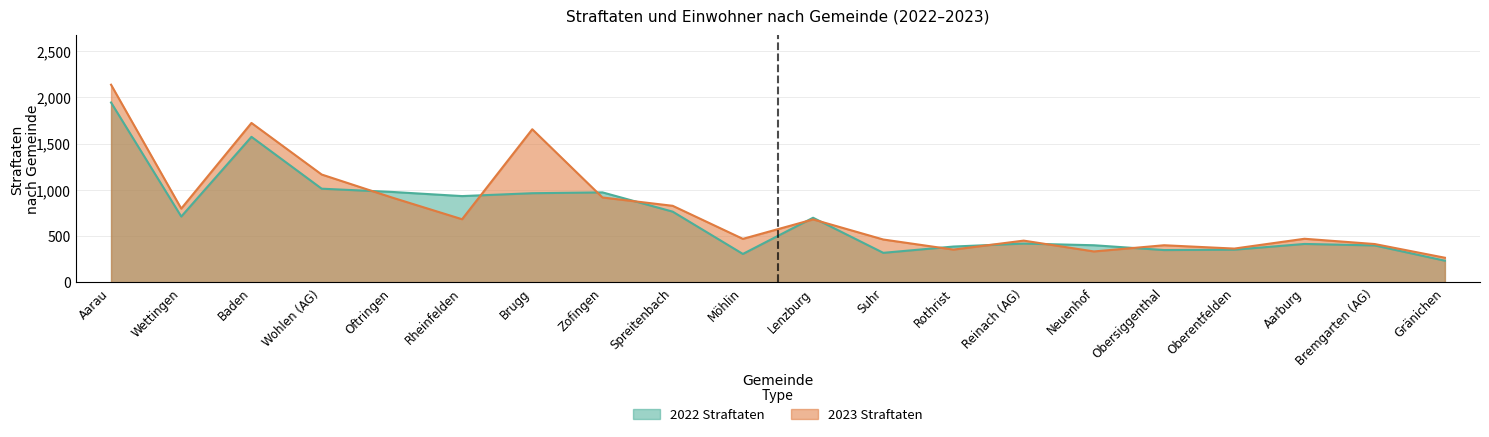

At which label does 2022 Straftaten reach its peak?

Aarau